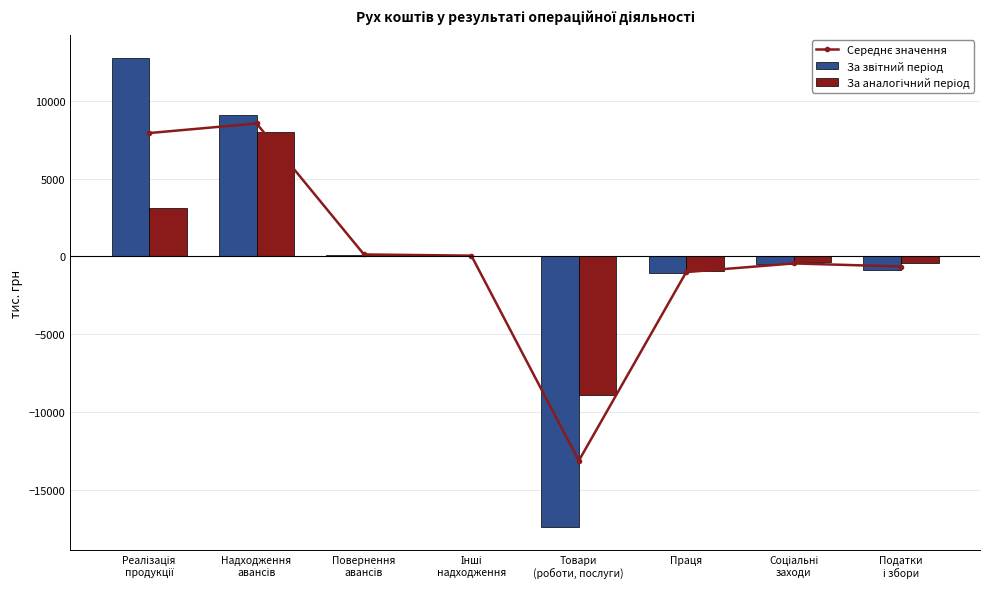

What is the difference between the maximum and second lowest values in the За аналогічний період series?

8926.0